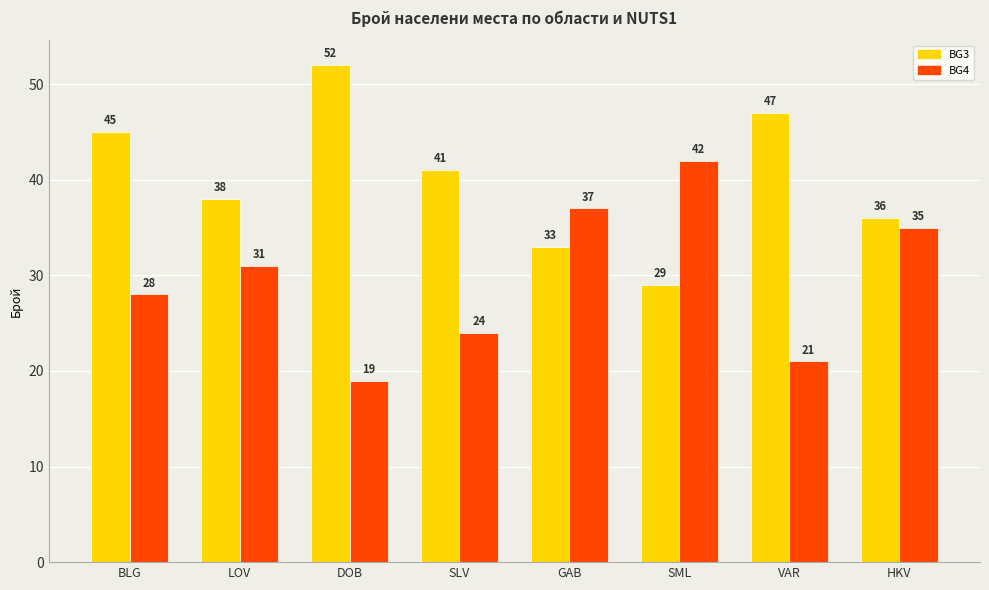

Where is BG3 nearest to the value 40?

SLV